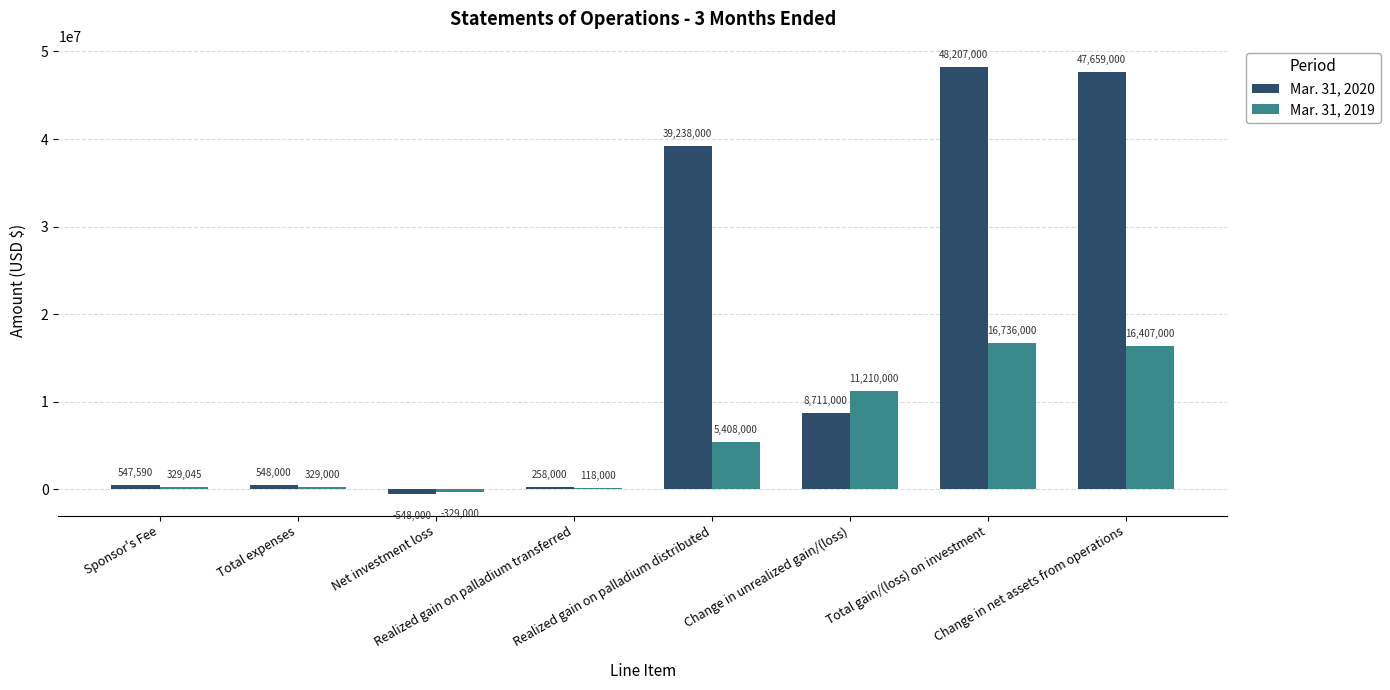

What is the highest value of the Mar. 31, 2019 series?

16736000